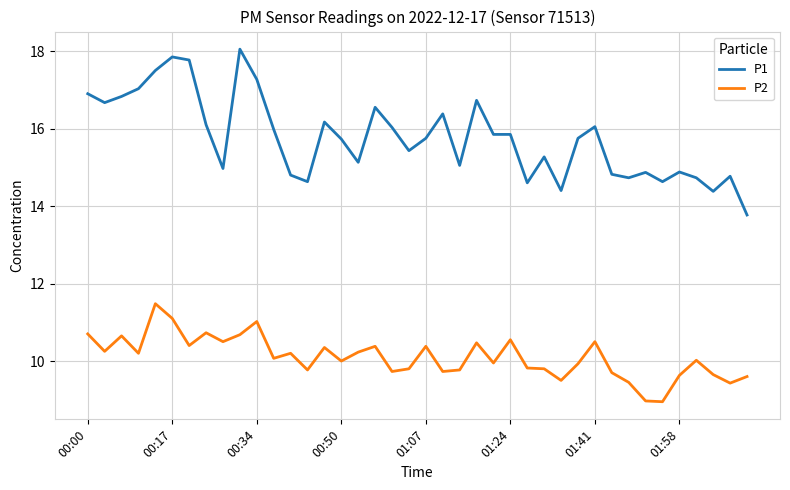

What is the difference between the maximum and minimum values in the P2 series?

2.5